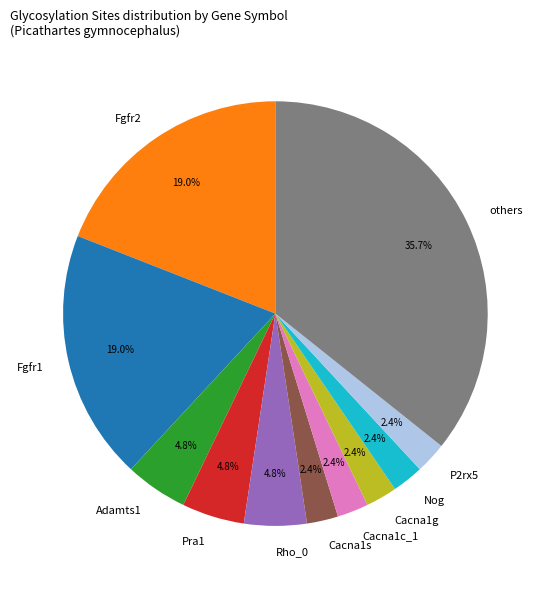

Is there a majority slice in this chart?

No